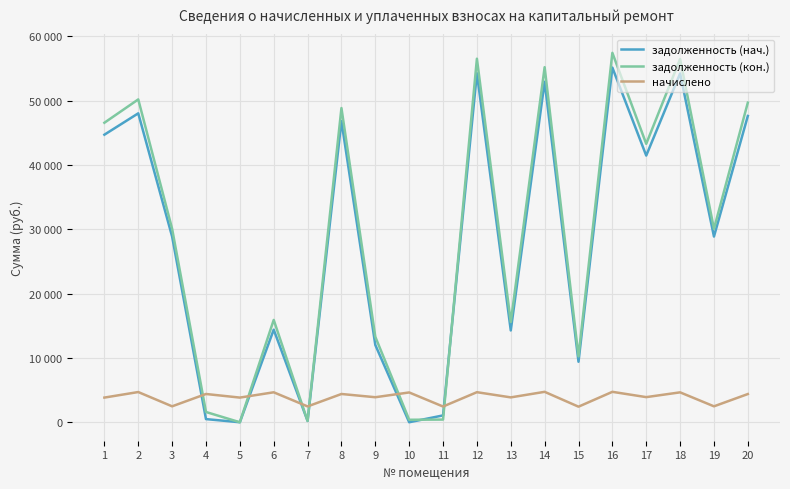

Where does the задолженность (нач.) series first go above 28884?

1